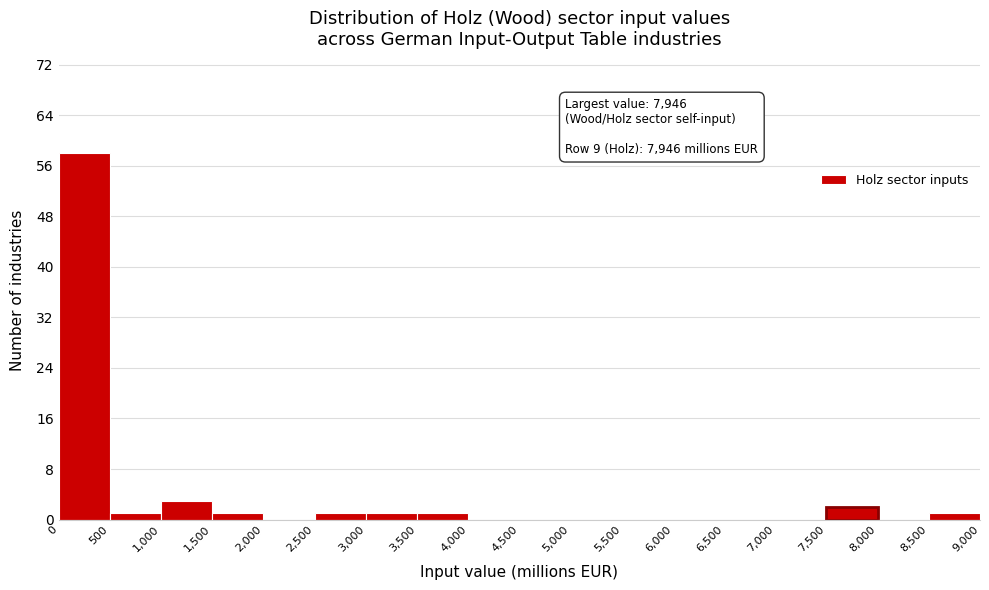

Over which range of the x-axis is the bar tallest?

0 to 500